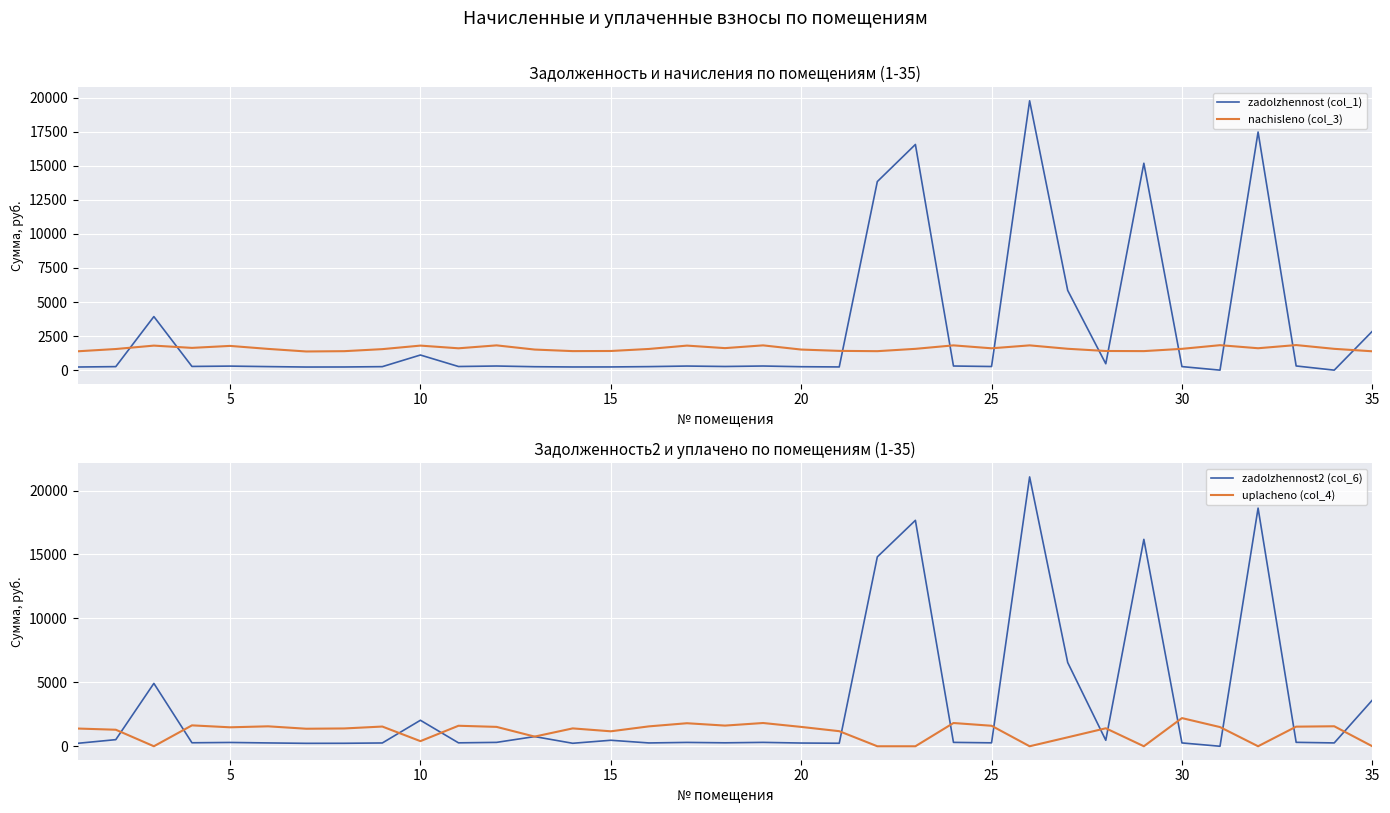

What is the maximum value for uplacheno (col_4)?

2203.0